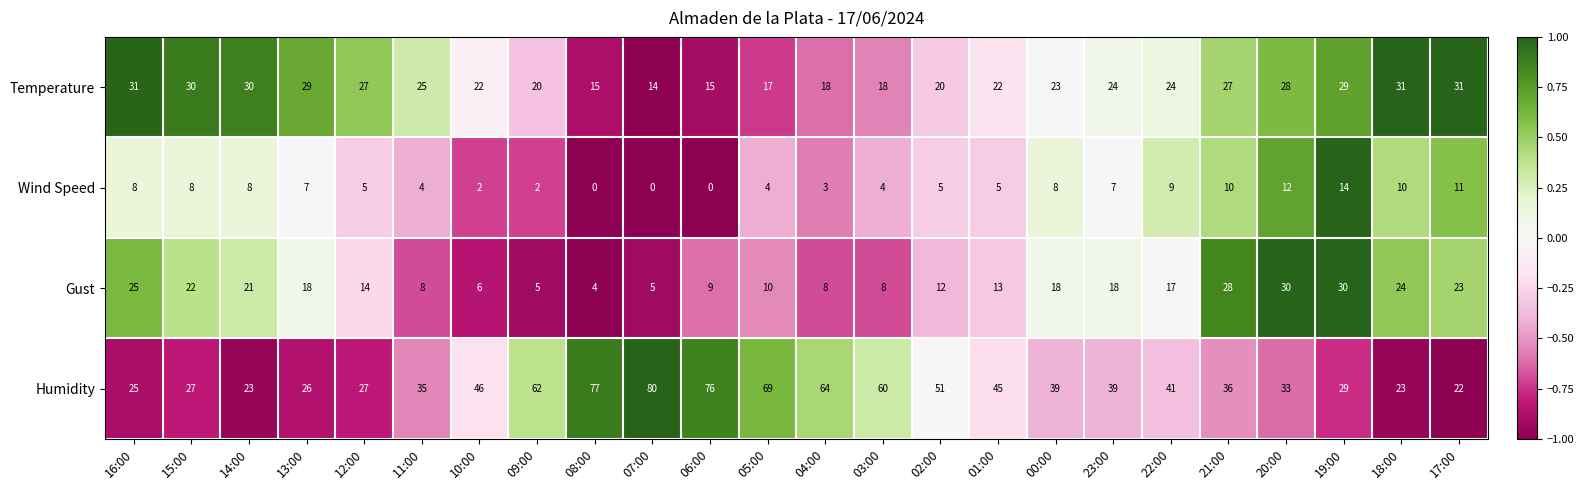

What is the sum of all Temperature values?

570